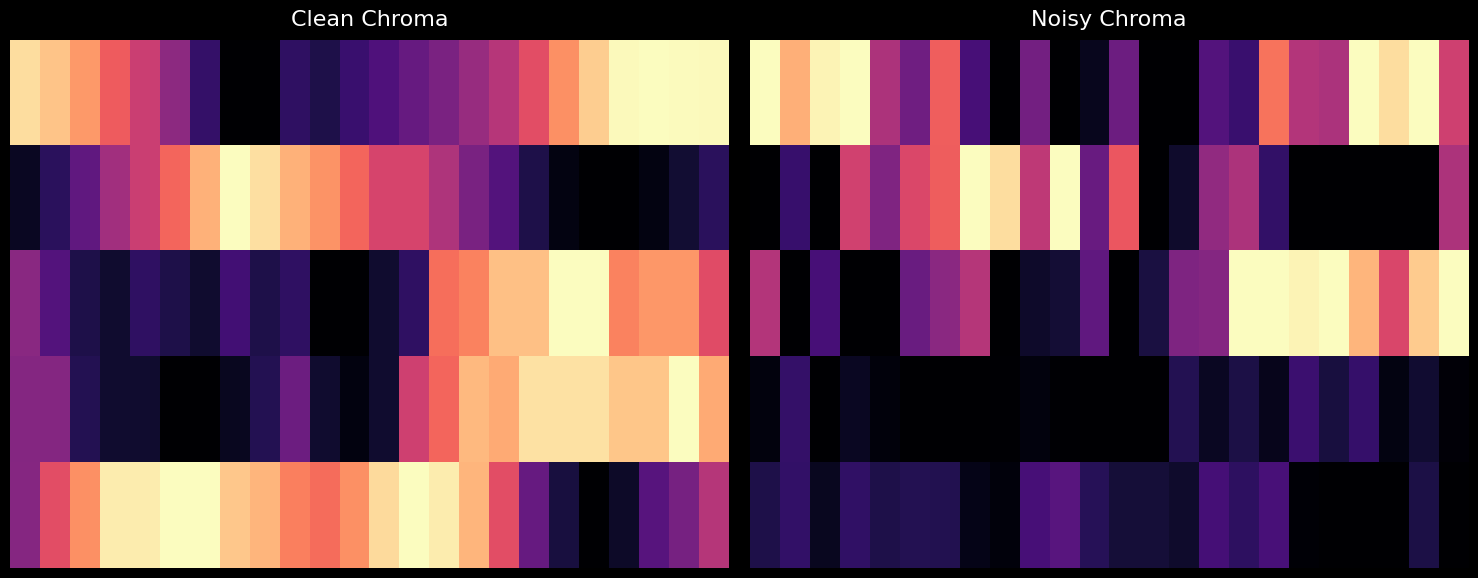

Between 21 and 7, which is larger?

21